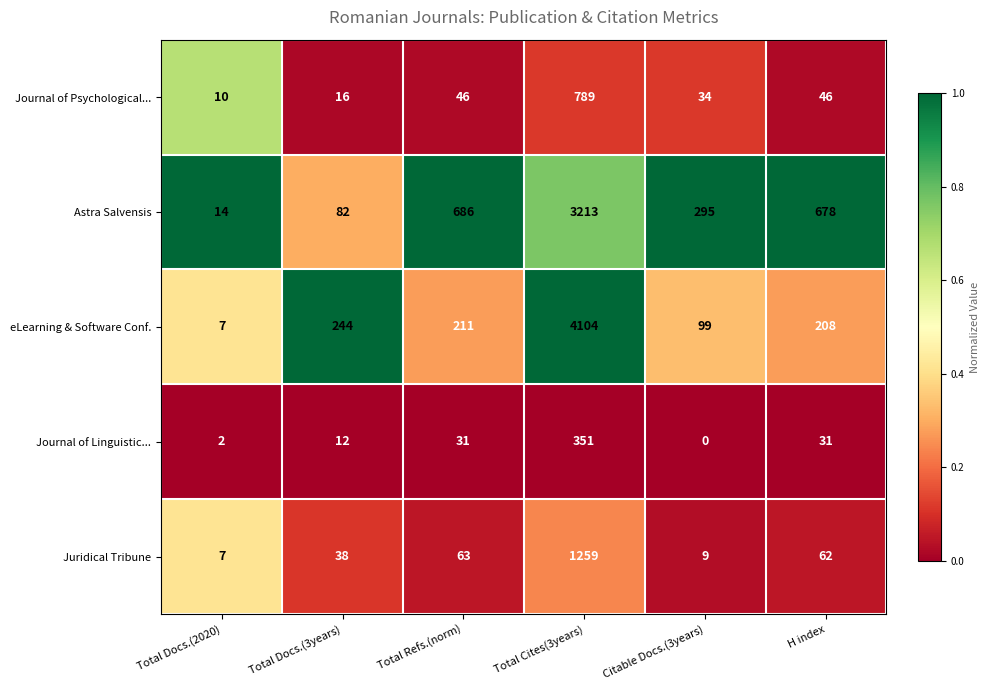

What is the difference between the highest and lowest values at Total Docs.(2020)?

12